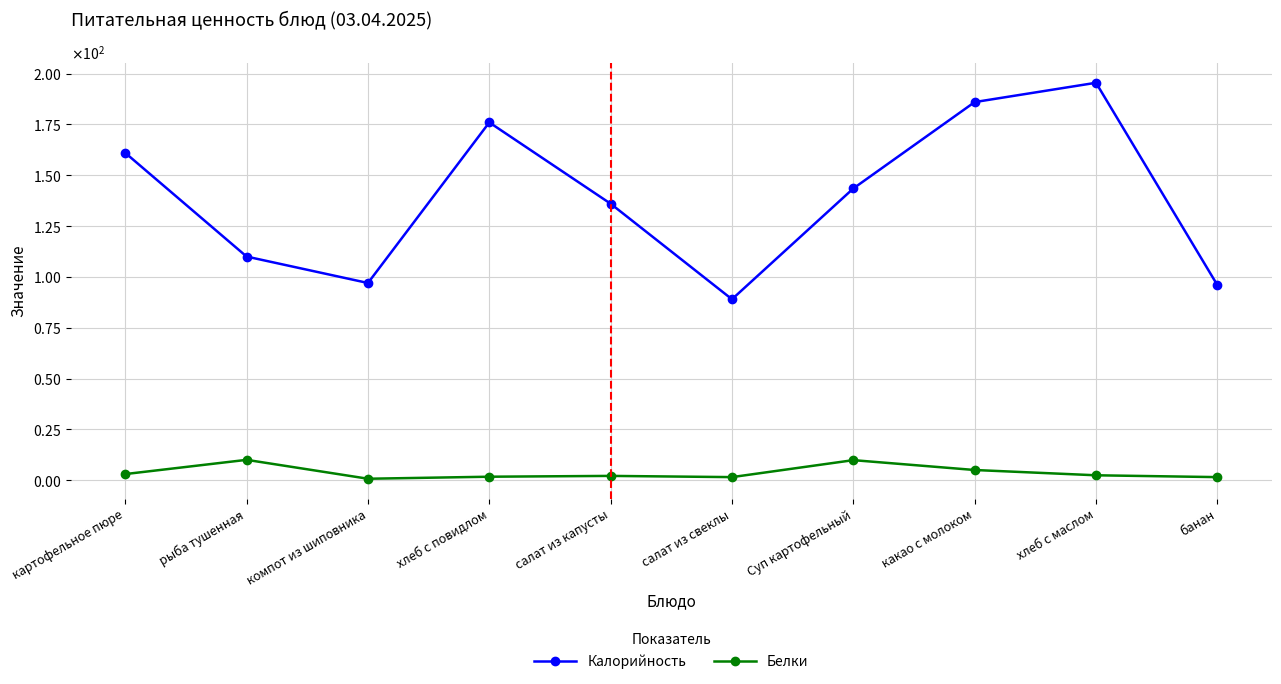

Does the chart have visible grid lines?

Yes